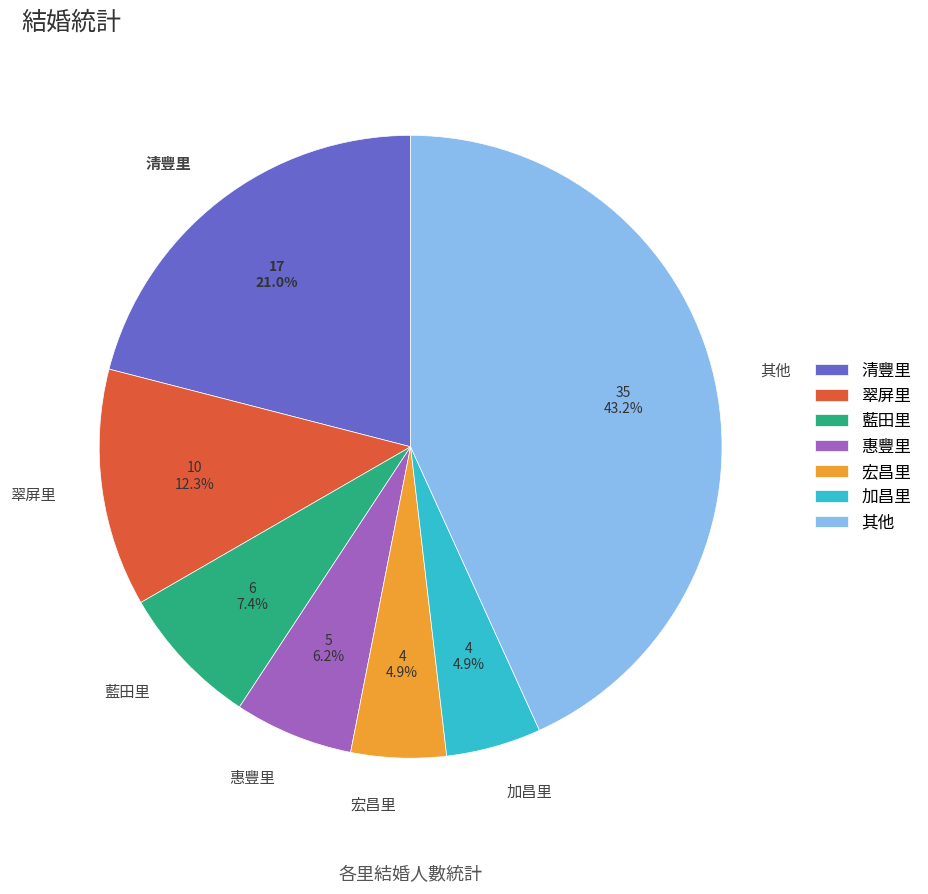

What portion of the pie excludes 加昌里?

95.1%